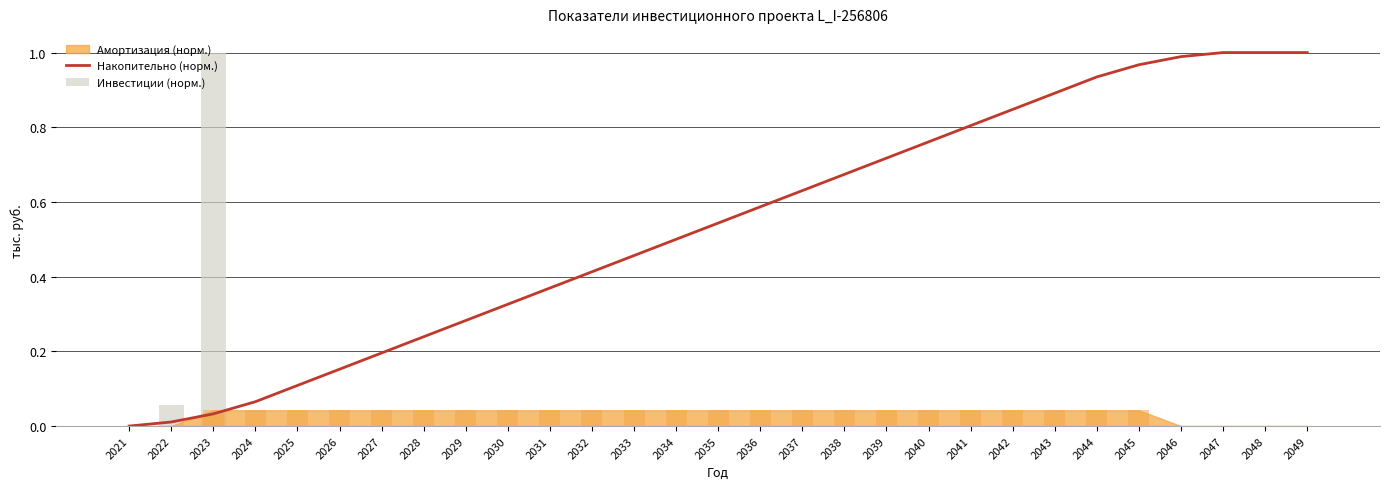

How many bars are there in total?

58